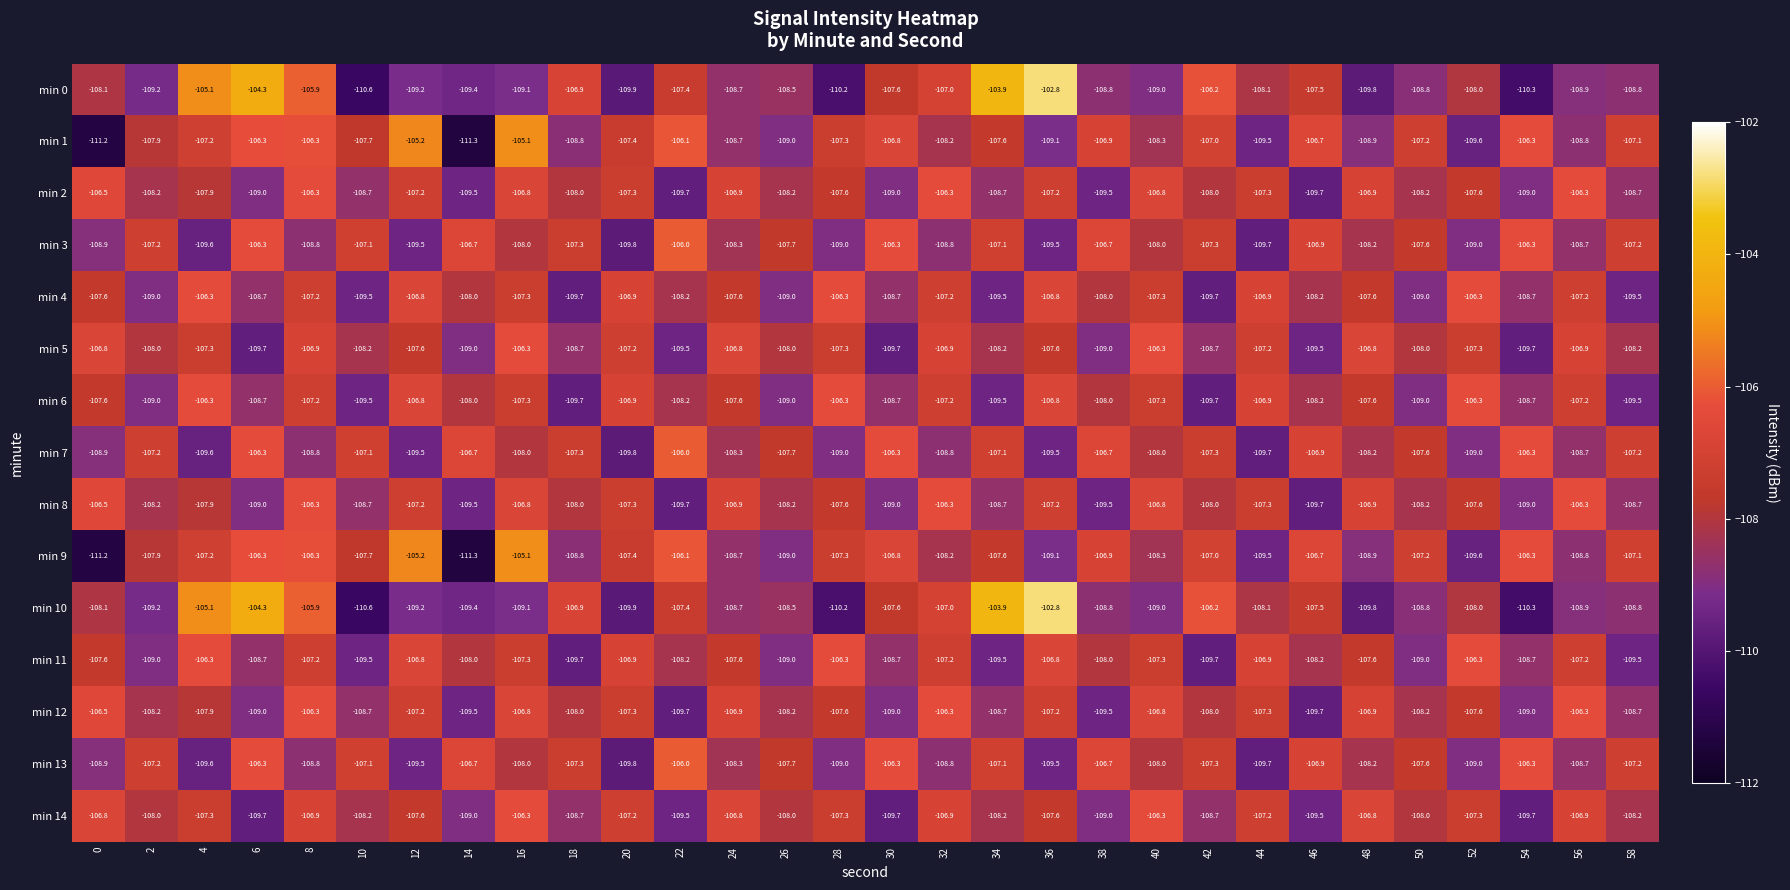

What is the difference between the highest and lowest values at 36?

6.7